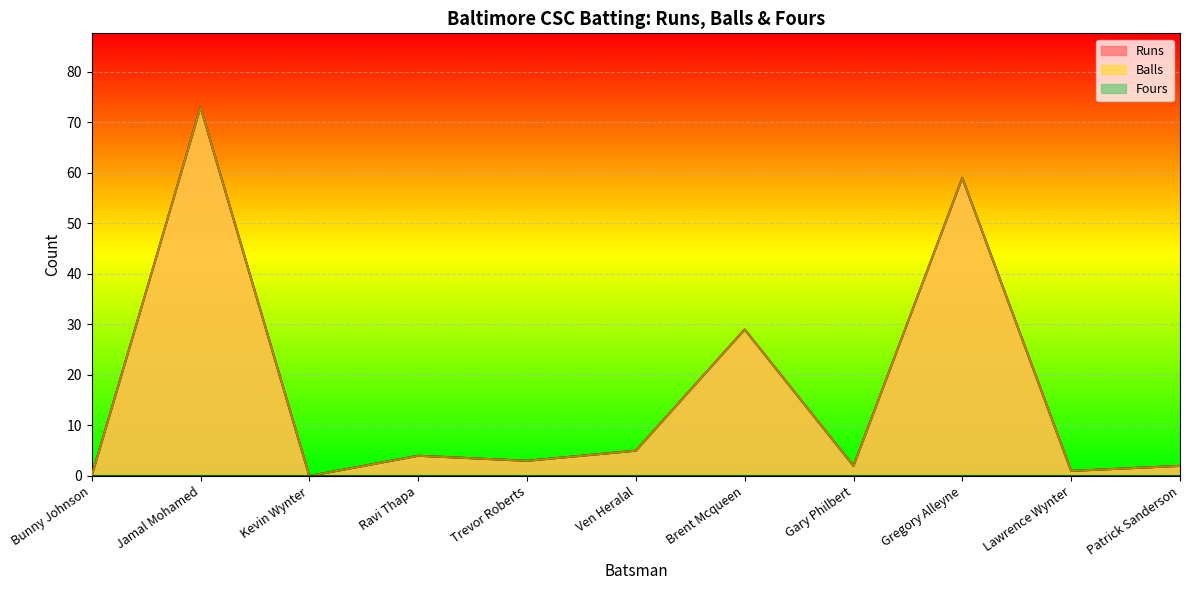

Which series has the largest total across all categories?

Runs